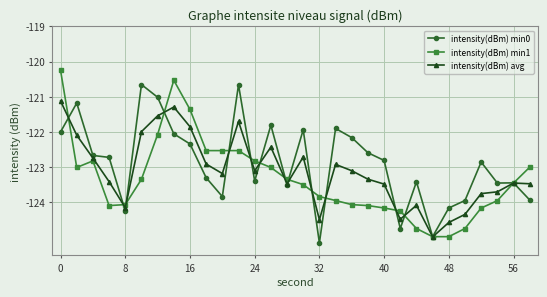

After their last crossing, which series has the higher values: intensity(dBm) min0 or intensity(dBm) avg?

intensity(dBm) avg